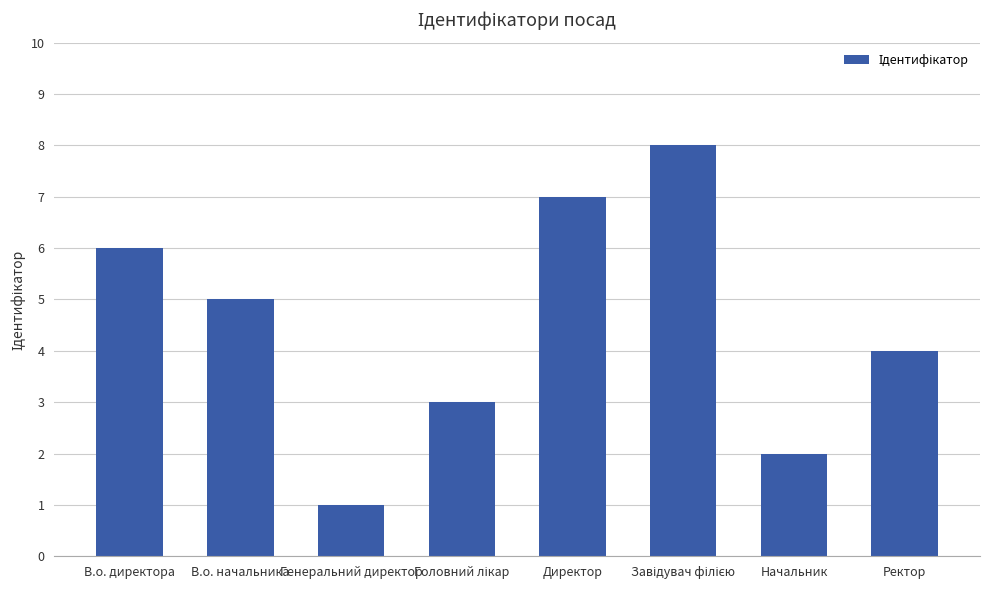

What is the change in value from Директор to Ректор?

-3